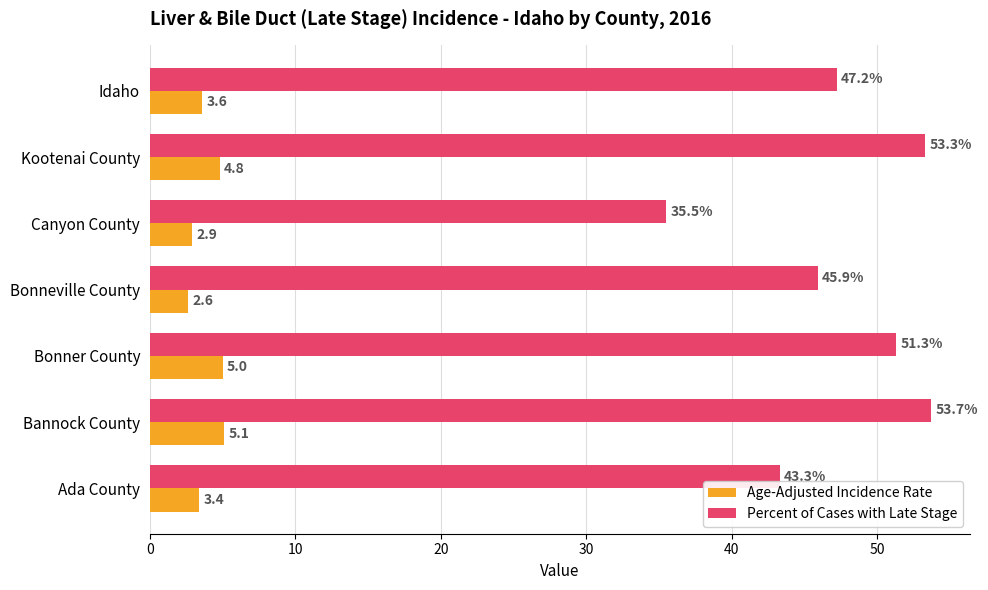

What is the difference between the highest and lowest values at Idaho?

43.6